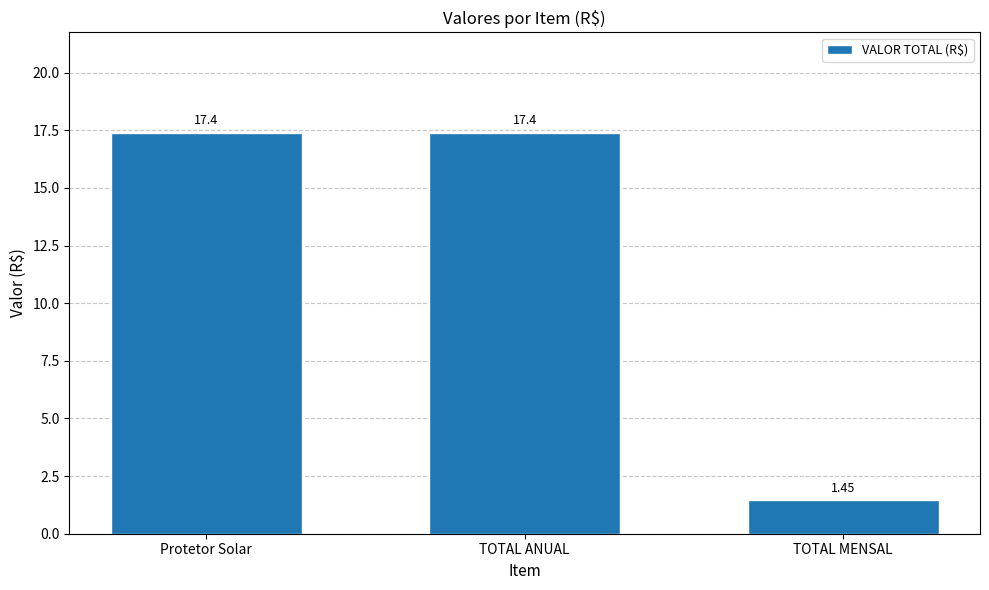

Is it true that the value at TOTAL ANUAL is 4.0?

False